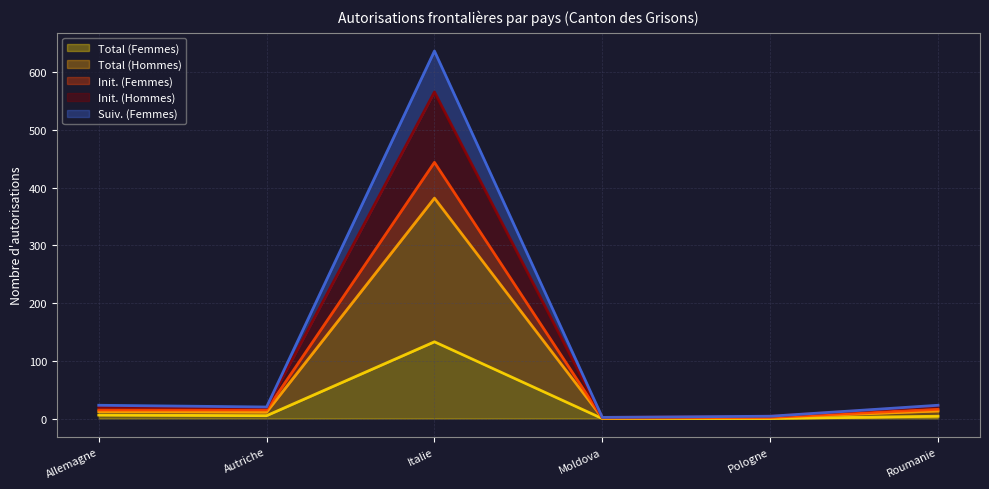

True or false: Init. (Femmes) and Total (Femmes) intersect in this chart.

False